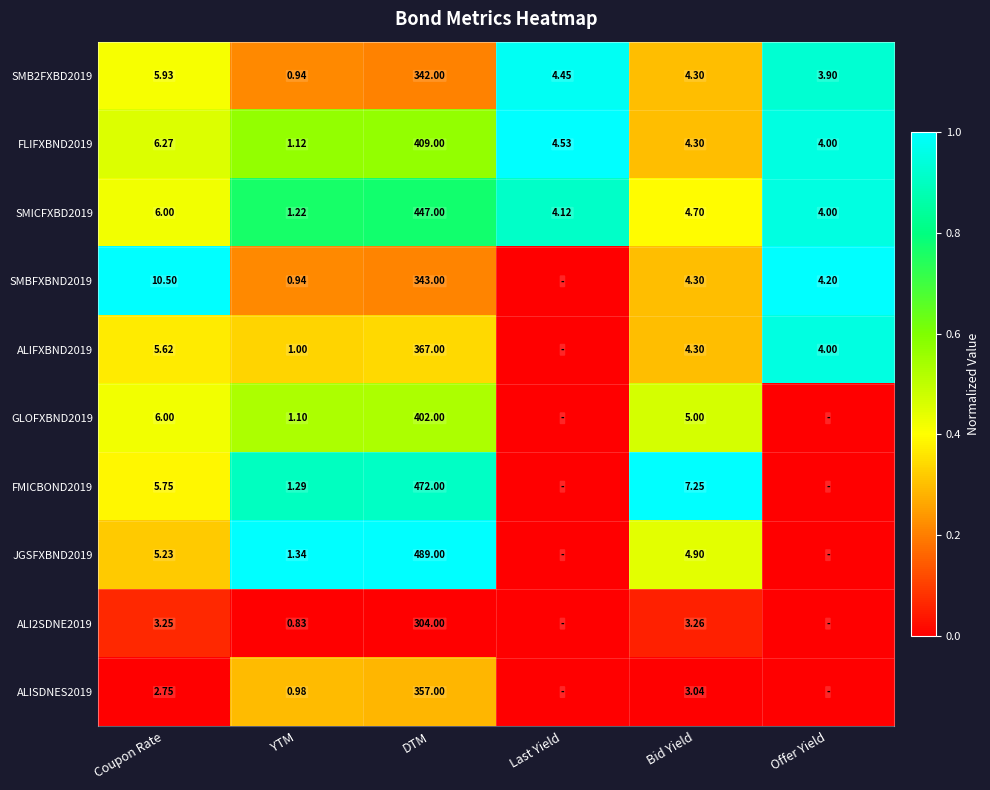

Where does the FLIFXBND2019 series first go above 4?

Coupon Rate